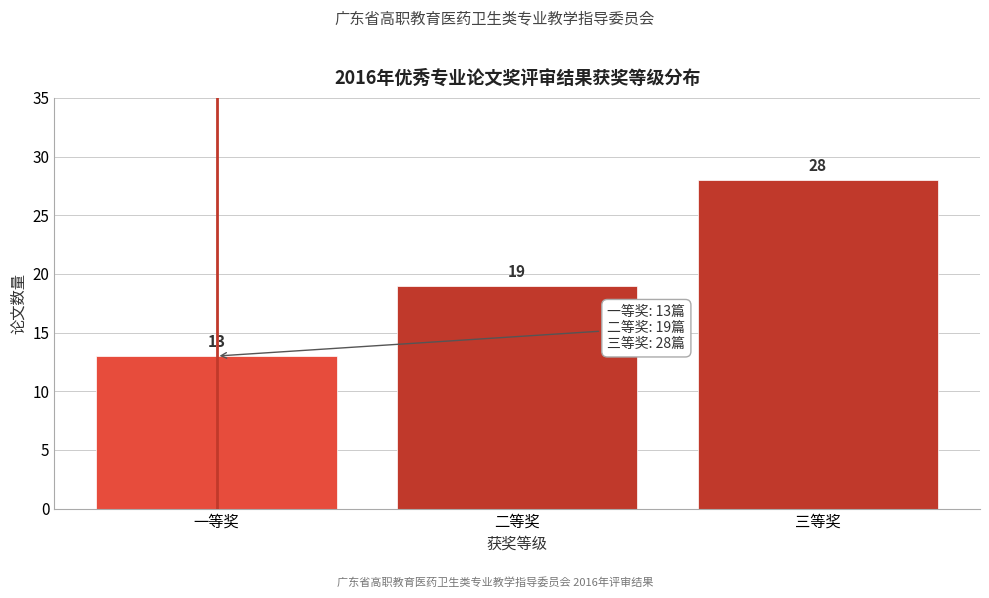

Reading left to right, extract all data points from this chart.

一等奖=13	二等奖=19	三等奖=28